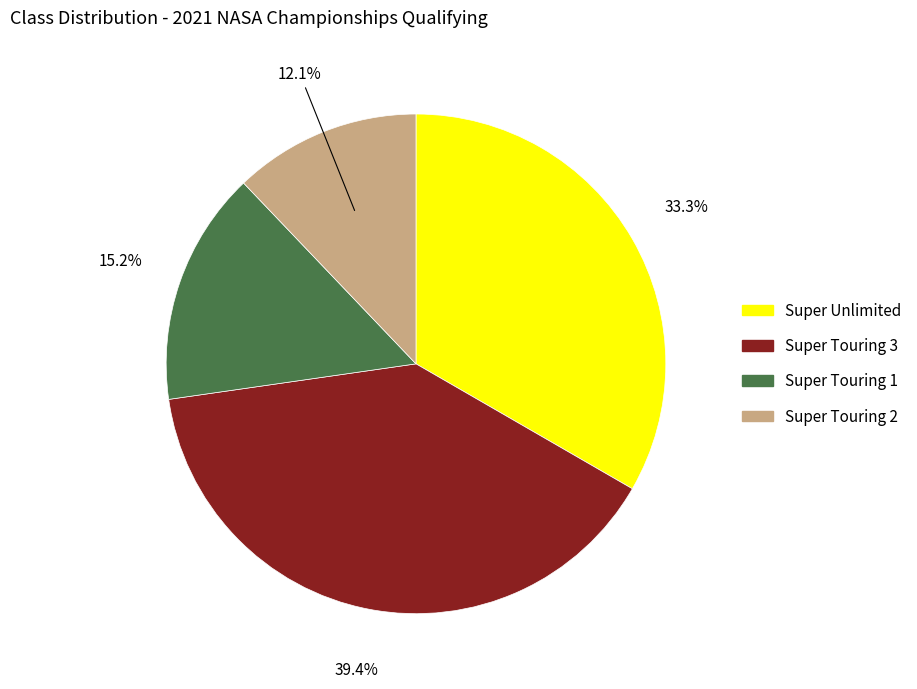

How many slices are in this pie chart?

4